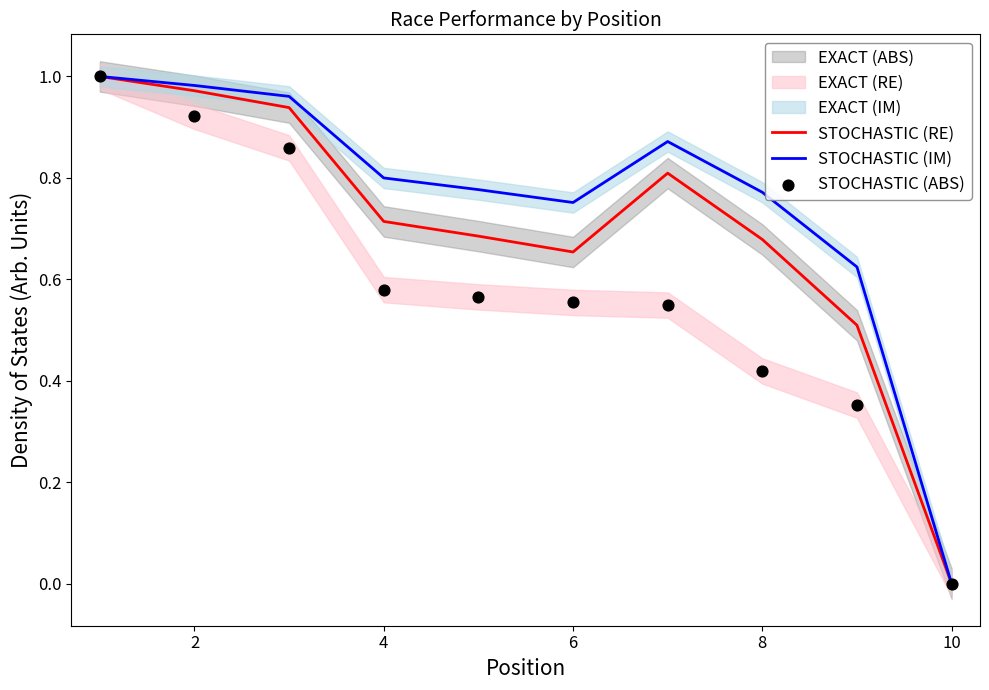

Which series has the largest total across all categories?

STOCHASTIC (IM)